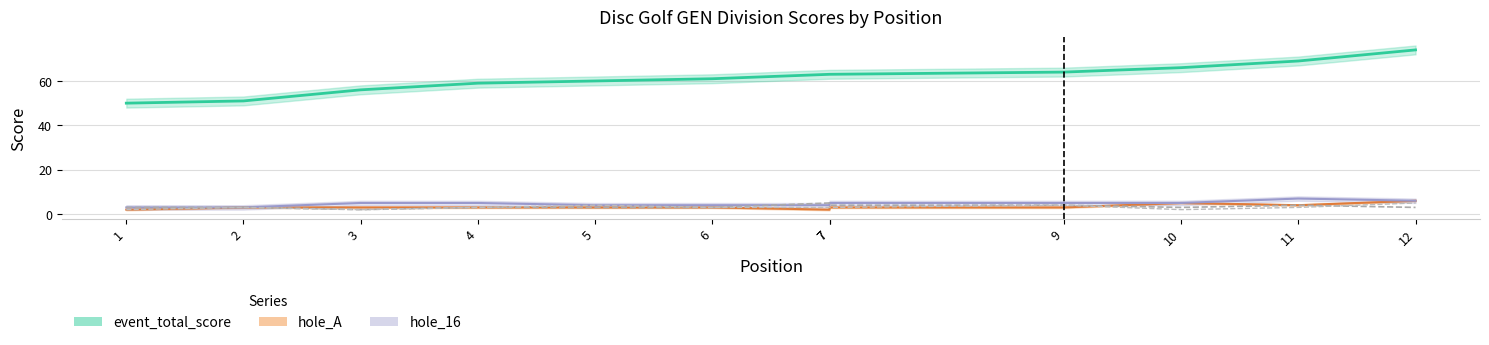

What is the smallest value displayed?

2